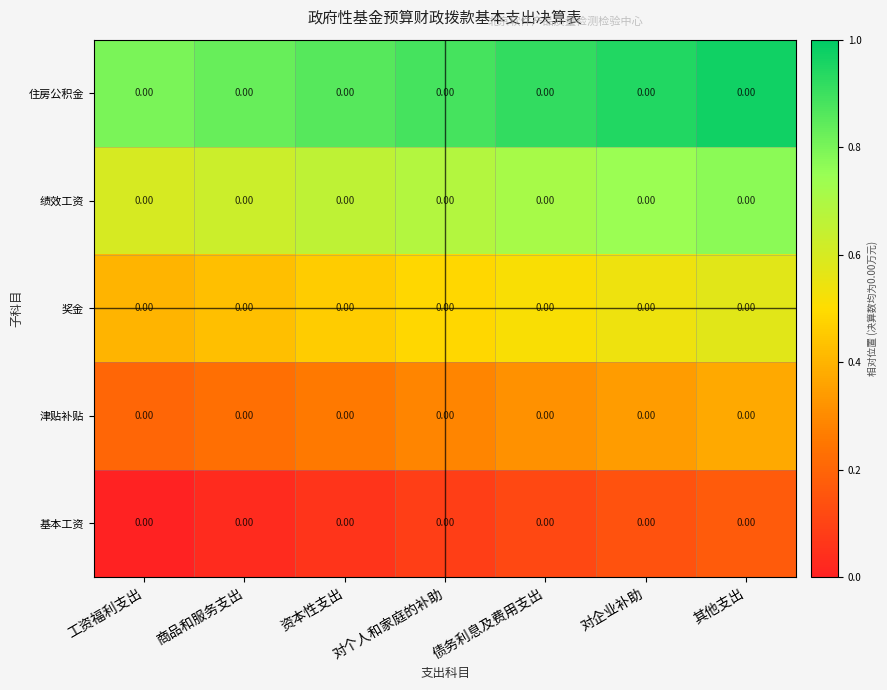

Count the 基本工资 values in the range 0 to 1.

7